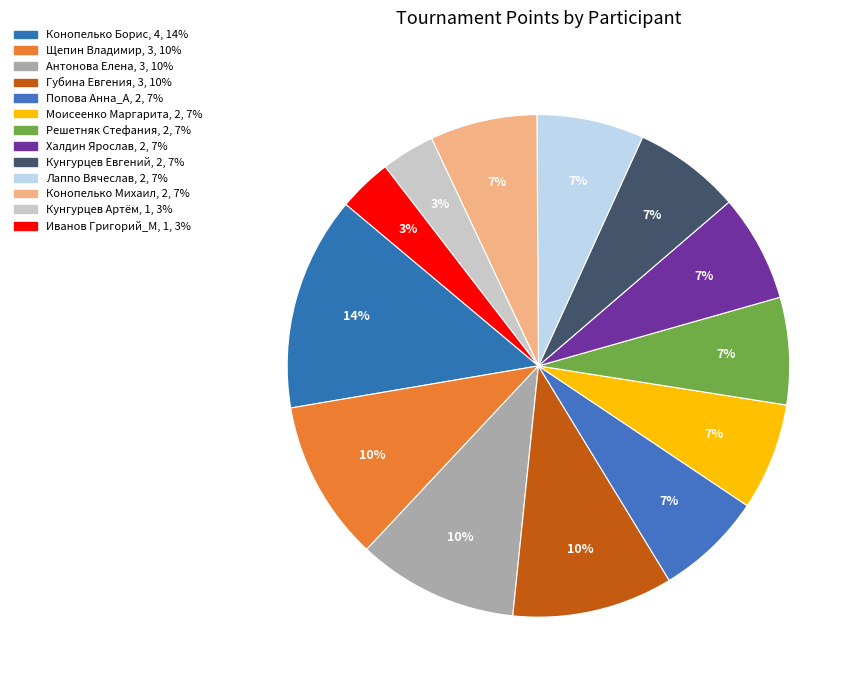

Which category has the smallest portion of the pie?

Кунгурцев Артём